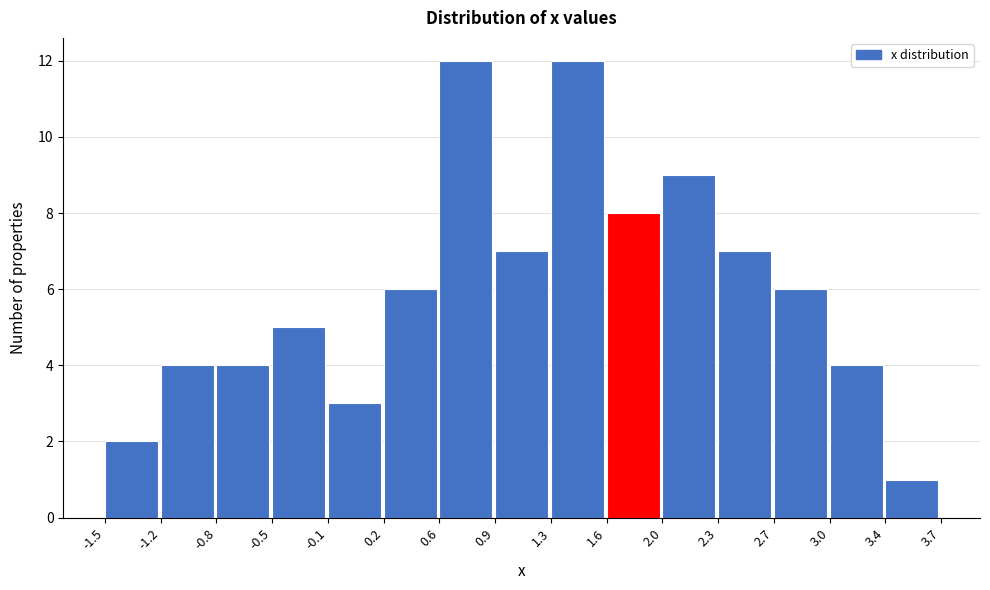

Reading left to right, list every bar in this chart as the range it spans on the x-axis followed by its height. The values are not printed on the chart, so give them approximately, as read against the axis.

-1.5 to -1.2: 2
-1.2 to -0.8: 4
-0.8 to -0.5: 4
-0.5 to -0.1: 5
-0.1 to 0.2: 3
0.2 to 0.6: 6
0.6 to 0.9: 12
0.9 to 1.3: 7
1.3 to 1.6: 12
1.6 to 2.0: 8
2.0 to 2.3: 9
2.3 to 2.7: 7
2.7 to 3.0: 6
3.0 to 3.4: 4
3.4 to 3.7: 1